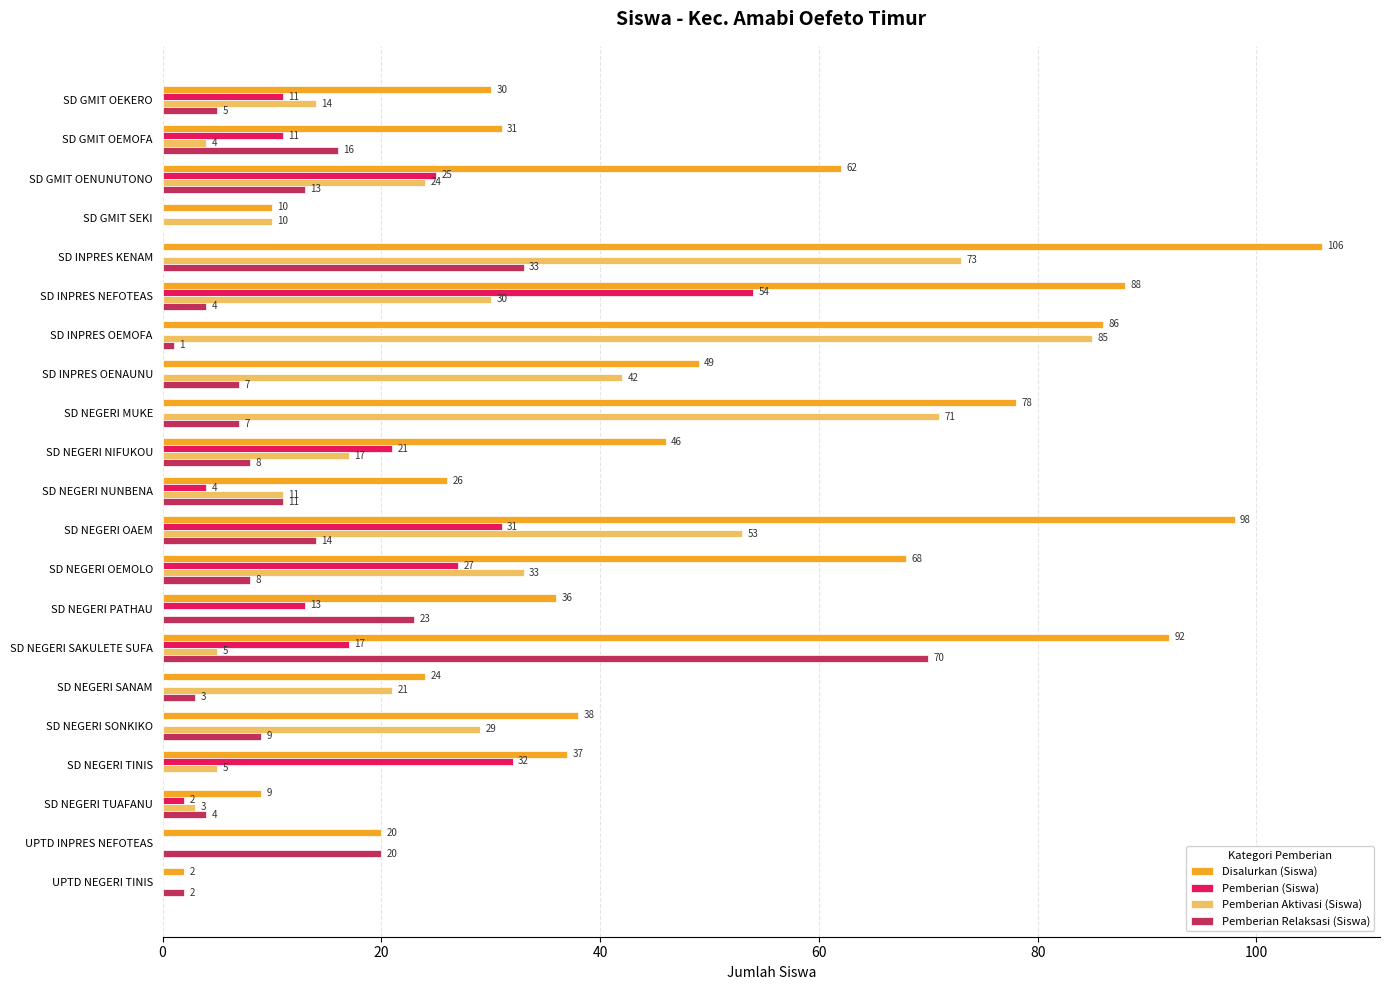

What is the maximum value for Disalurkan (Siswa)?

106